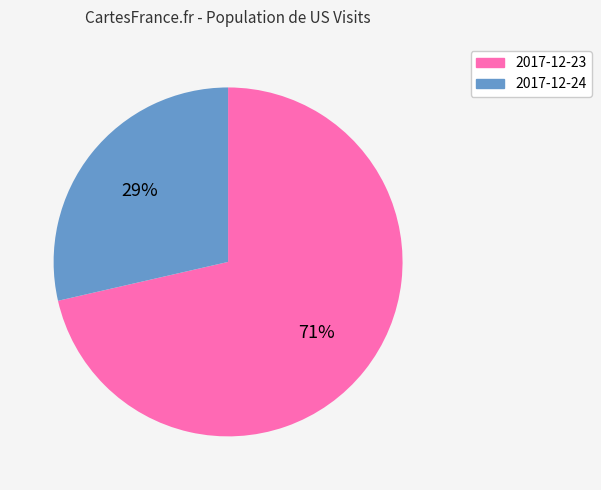

True or false: 2017-12-23 accounts for 71% of the total.

True